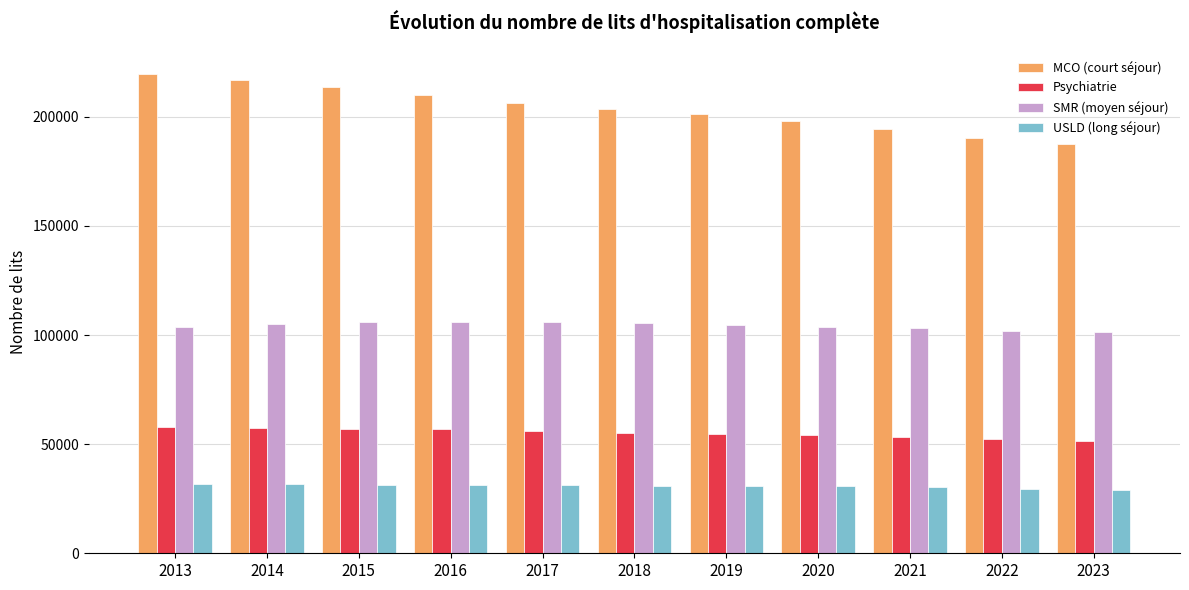

Where does the USLD (long séjour) series first go above 31054?

2013